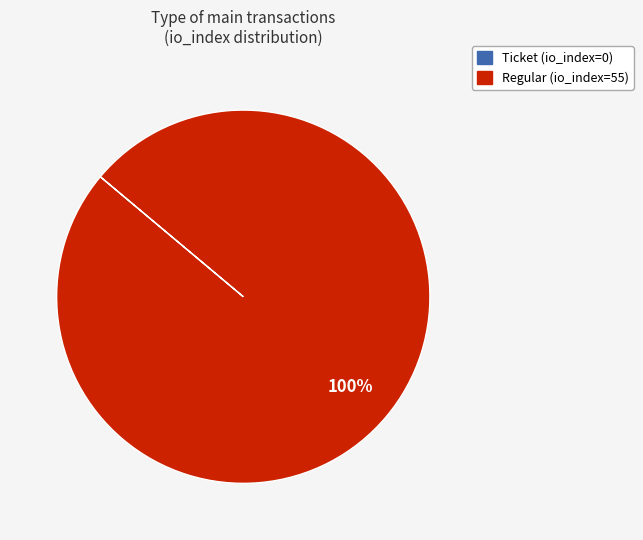

Is there a majority slice in this chart?

Yes